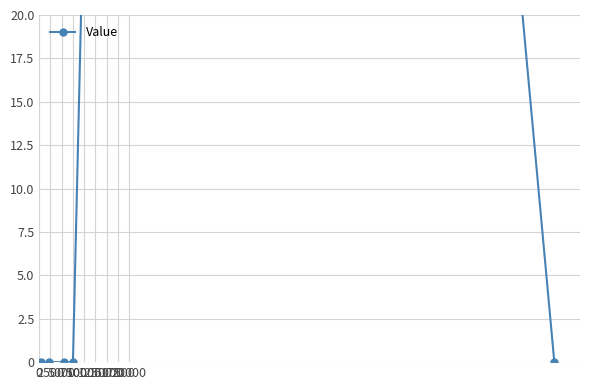

Is this an area chart (filled region under the line)?

No